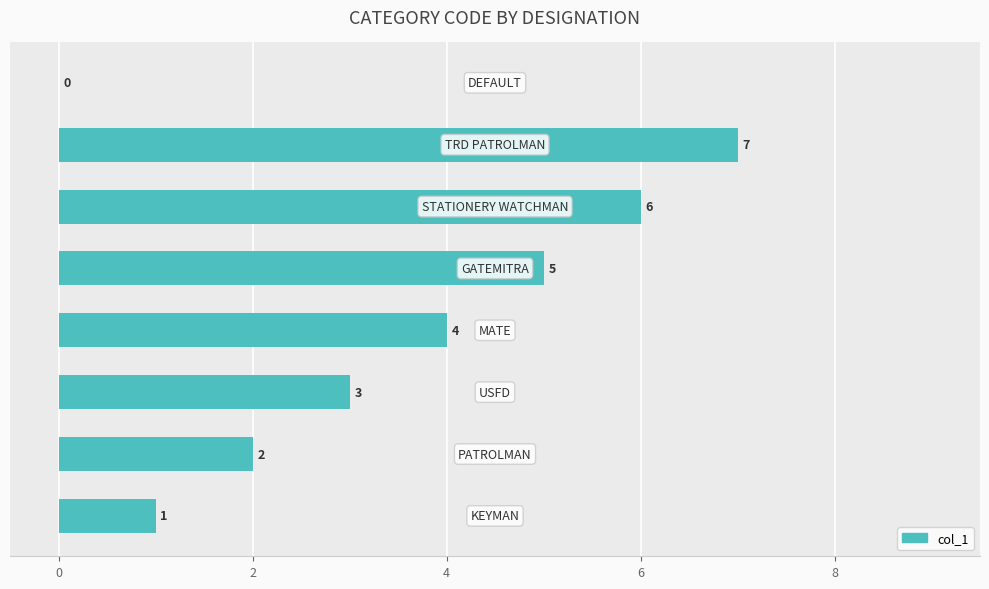

How many values are between 2 and 6?

5